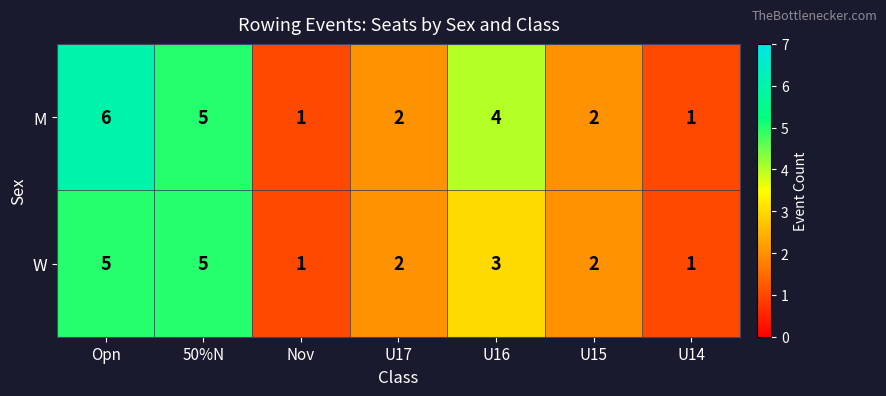

List the series in order of their overall mean, lowest first.

W, M